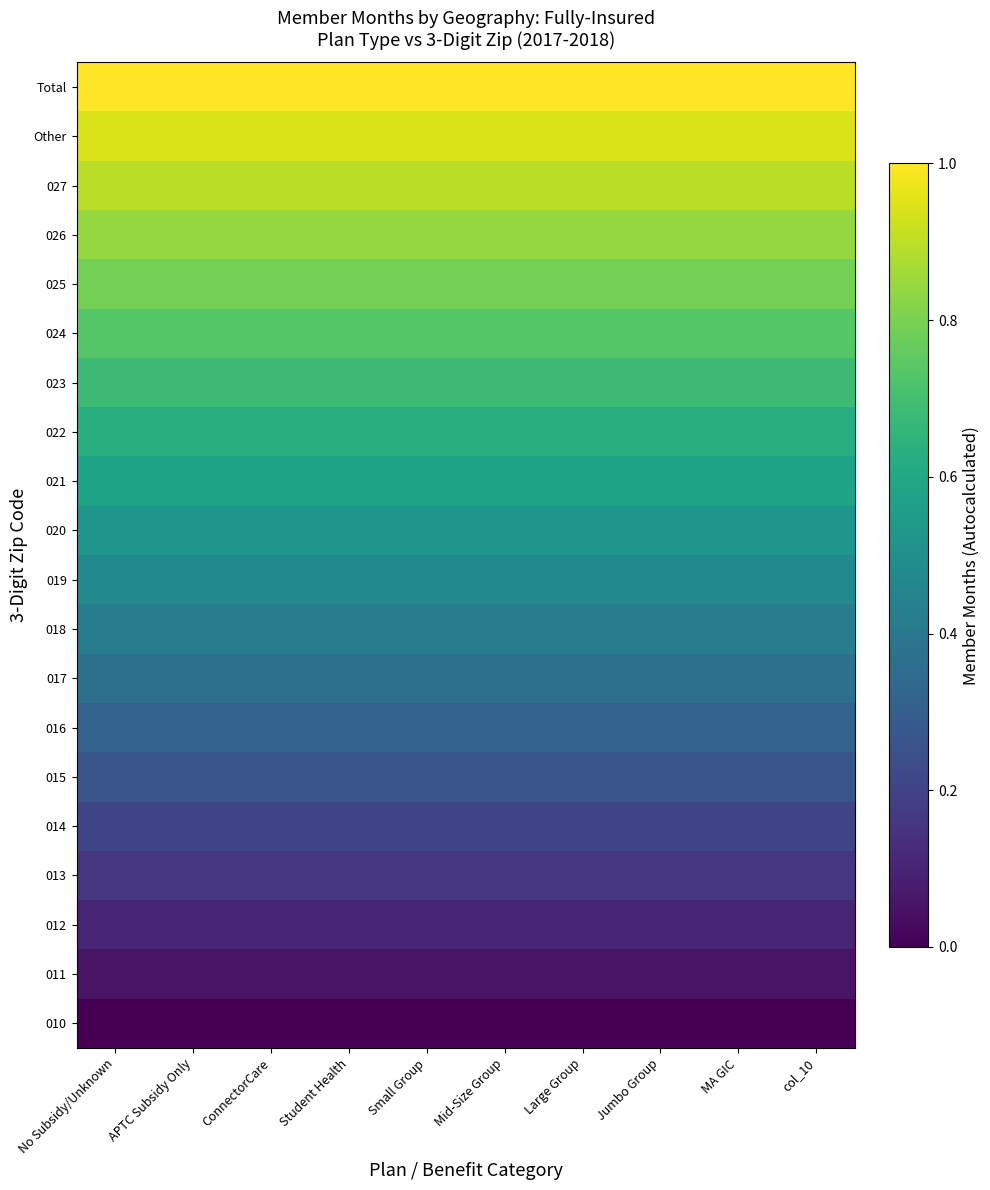

Rank the series by their maximum value, from highest to lowest.

Total, Other, 027, 026, 025, 024, 023, 022, 021, 020, 019, 018, 017, 016, 015, 014, 013, 012, 011, 010